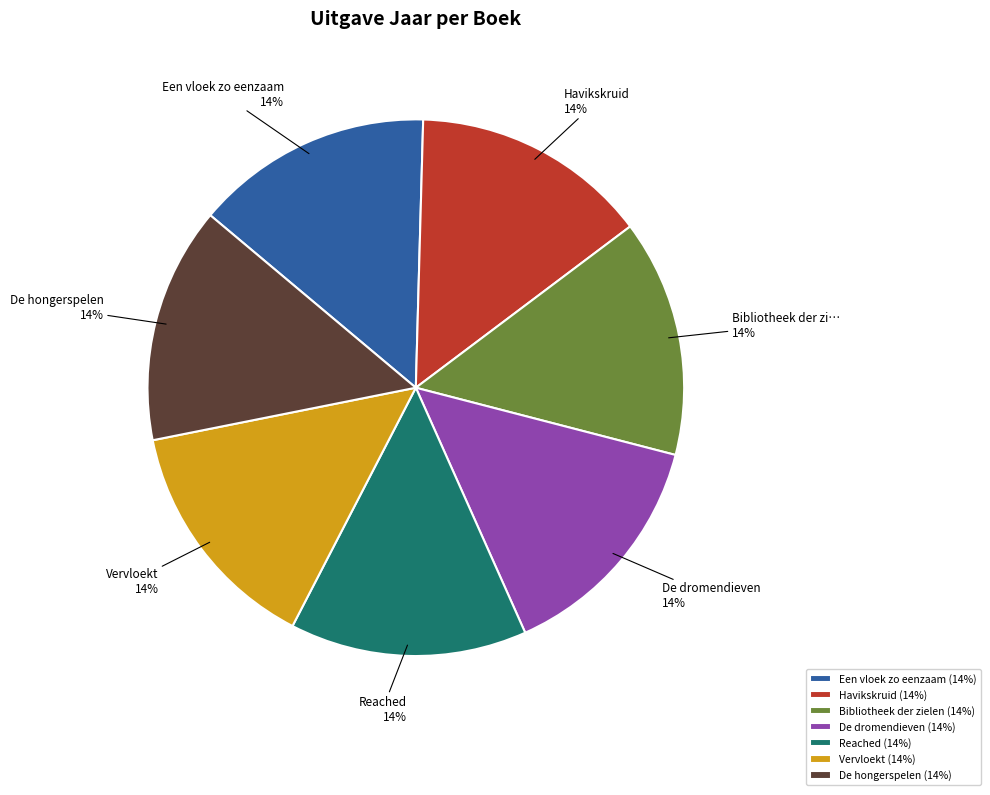

Is the sum of Een vloek zo eenzaam (14%) and Vervloekt (14%) greater than half?

No